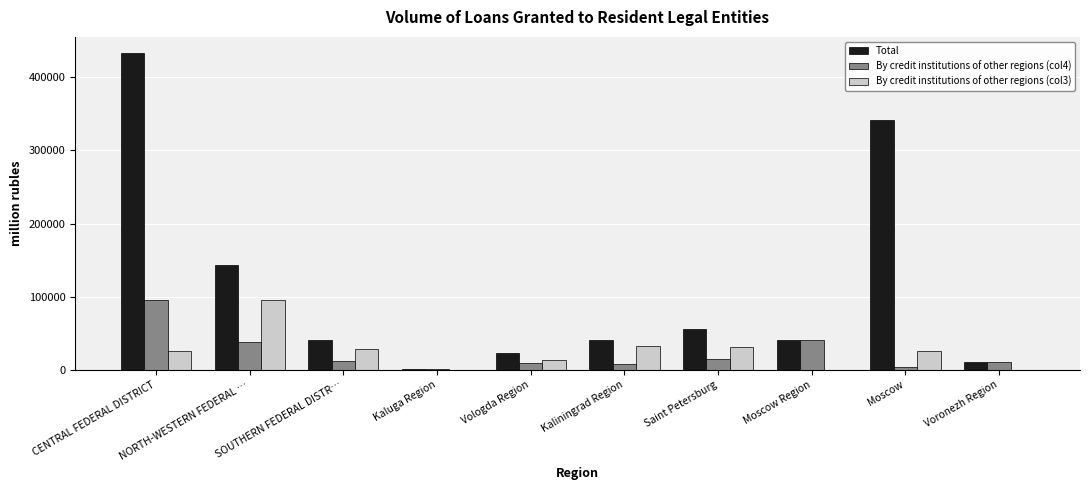

The Total series shows 12812 at SOUTHERN FEDERAL DISTR…. True or false?

False